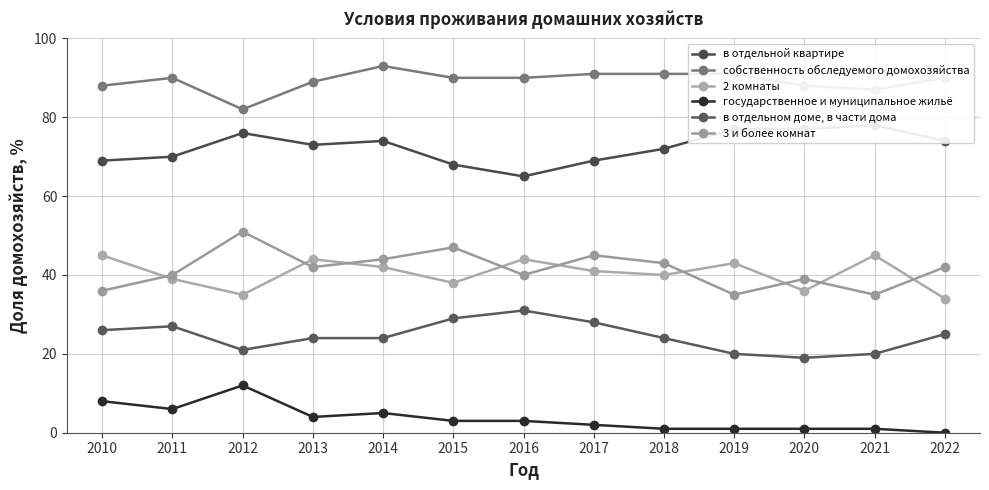

Reading right to left, list all the values displayed in this chart.

в отдельной квартире: 74	78	77	77	72	69	65	68	74	73	76	70	69
собственность обследуемого домохозяйства: 90	87	88	91	91	91	90	90	93	89	82	90	88
2 комнаты: 34	45	36	43	40	41	44	38	42	44	35	39	45
государственное и муниципальное жильё: 0	1	1	1	1	2	3	3	5	4	12	6	8
в отдельном доме, в части дома: 25	20	19	20	24	28	31	29	24	24	21	27	26
3 и более комнат: 42	35	39	35	43	45	40	47	44	42	51	40	36